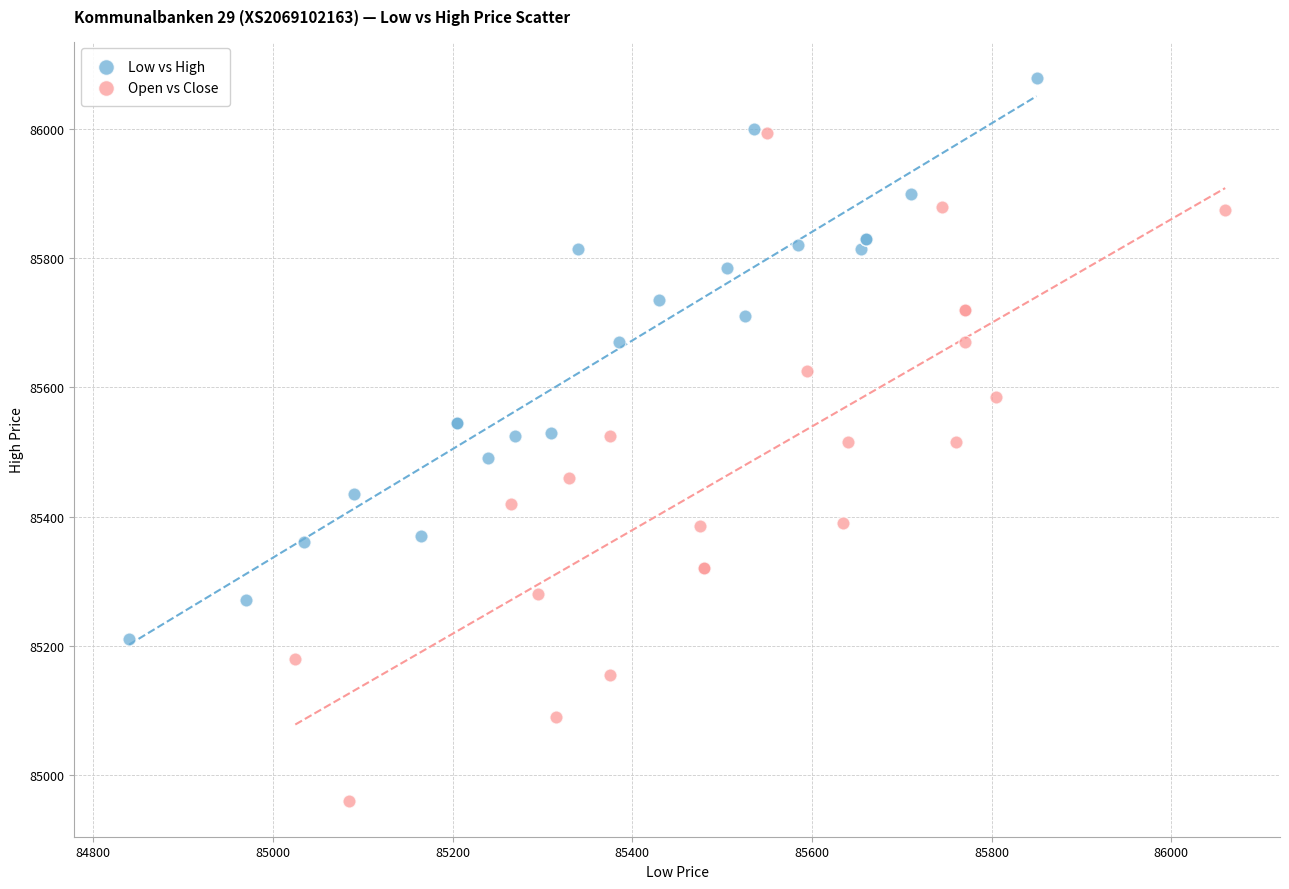

Which series contains the highest Y value?

Low vs High